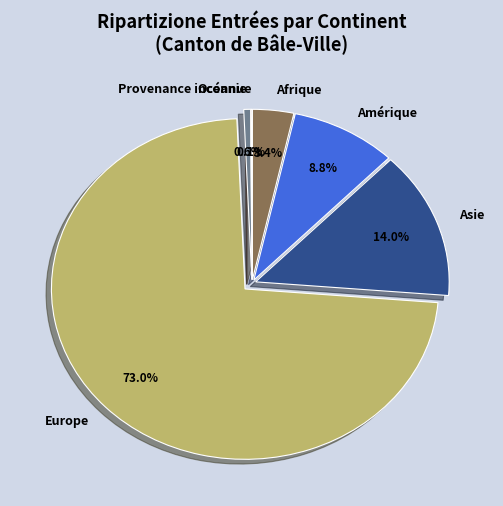

Which category has the biggest portion of the pie?

Europe